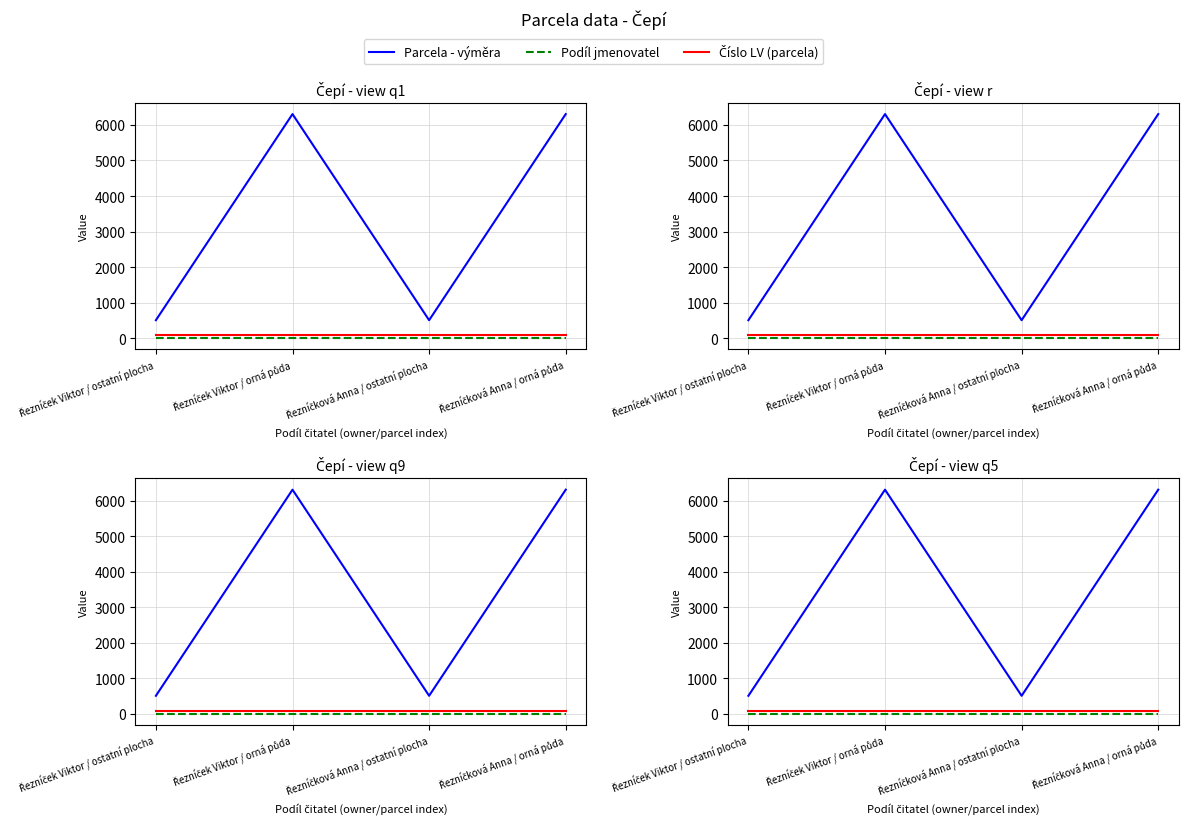

The value of Parcela - výměra at Řezníčková Anna / ostatní plocha is 682. True or false?

False